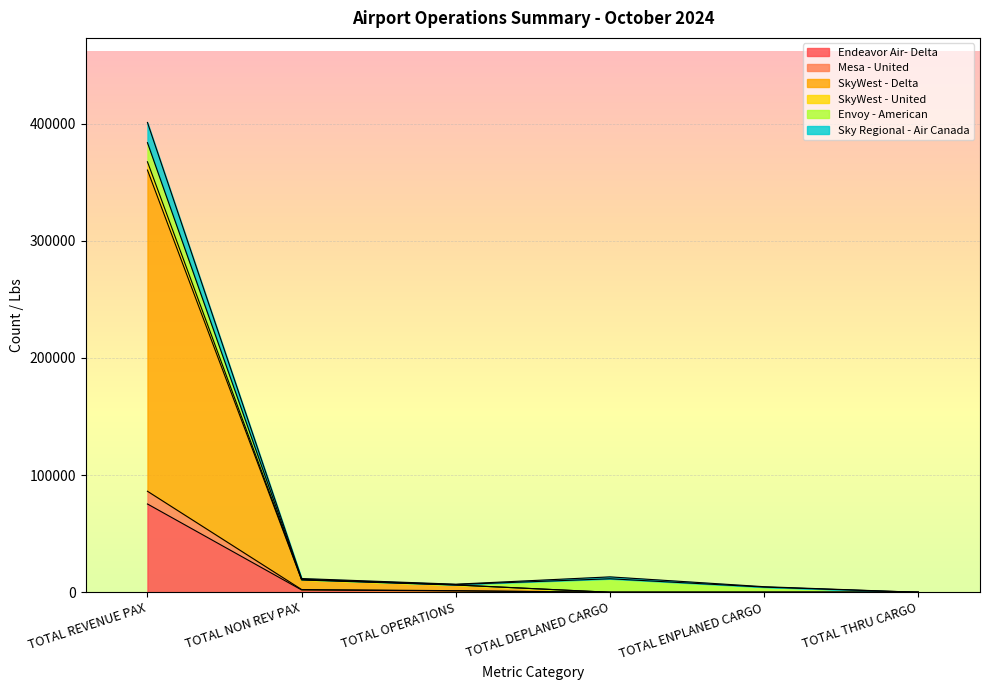

What is the difference between the Endeavor Air- Delta values at TOTAL DEPLANED CARGO and TOTAL OPERATIONS?

1180.0